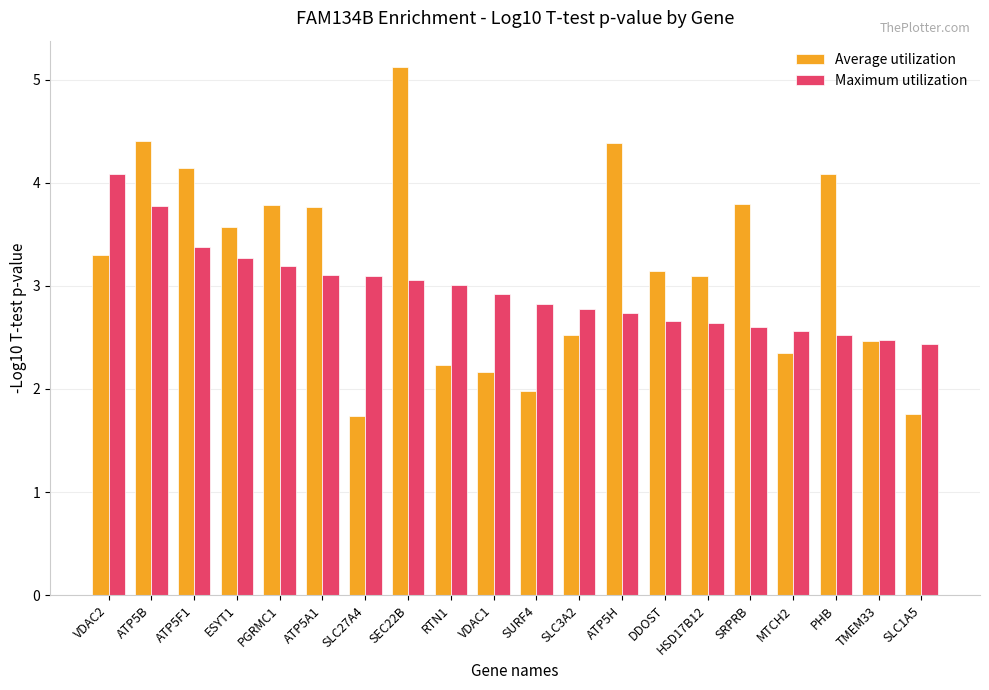

At PGRMC1, list the series in order from largest to smallest.

Average utilization, Maximum utilization